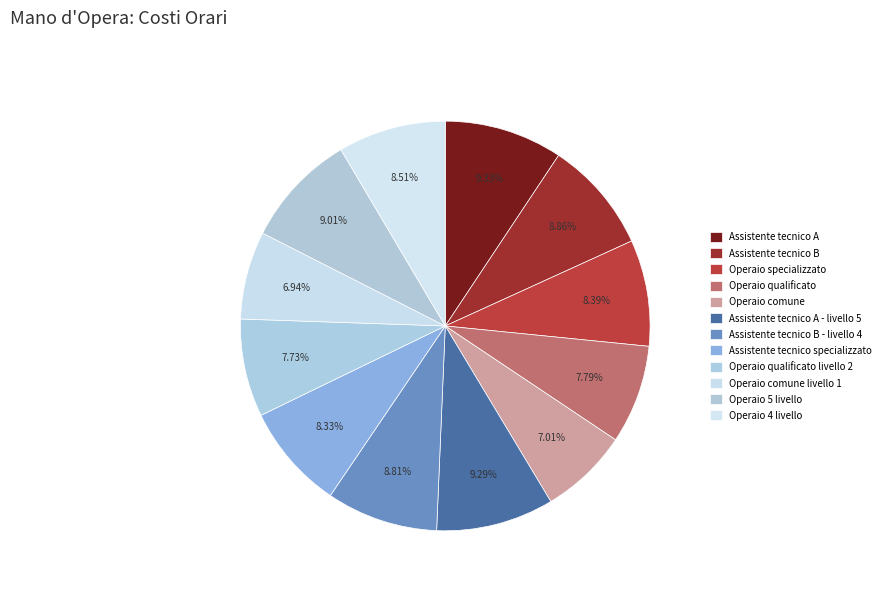

What is the largest slice in the pie chart?

Assistente tecnico A